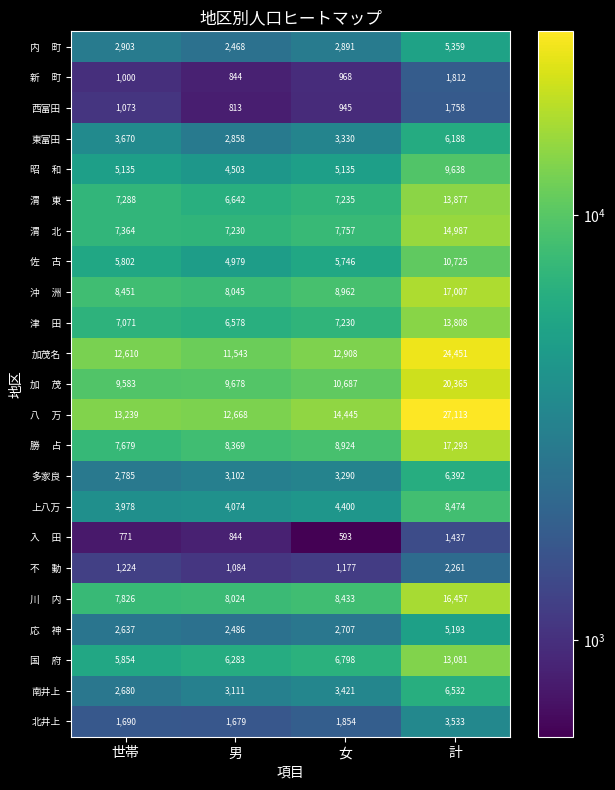

List the labels in order of 東富田 value, largest first.

計, 世帯, 女, 男